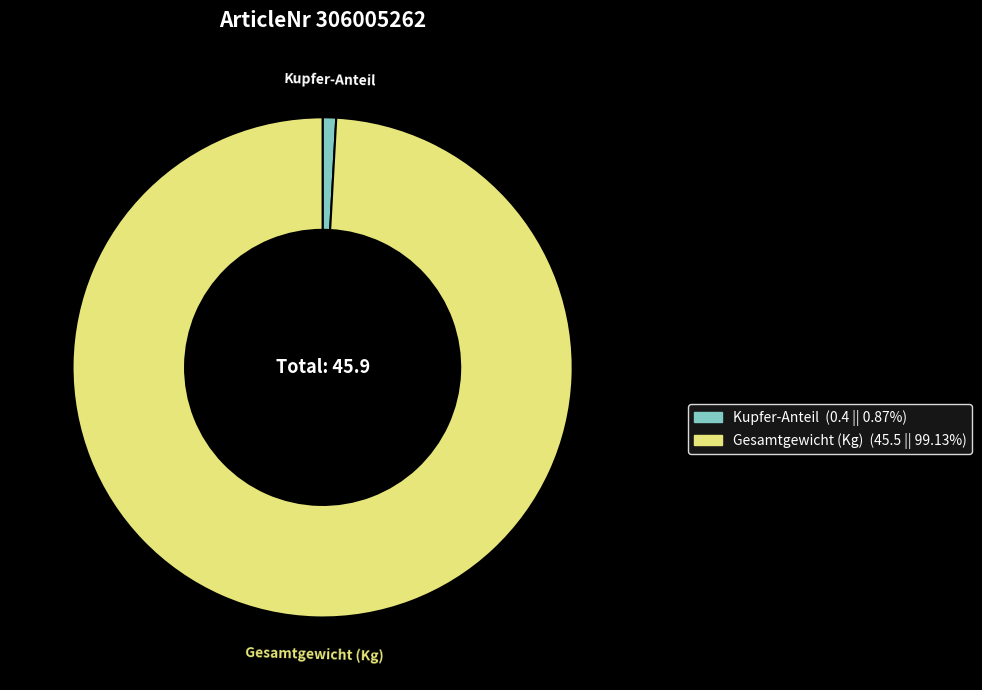

Is there a majority slice in this chart?

Yes